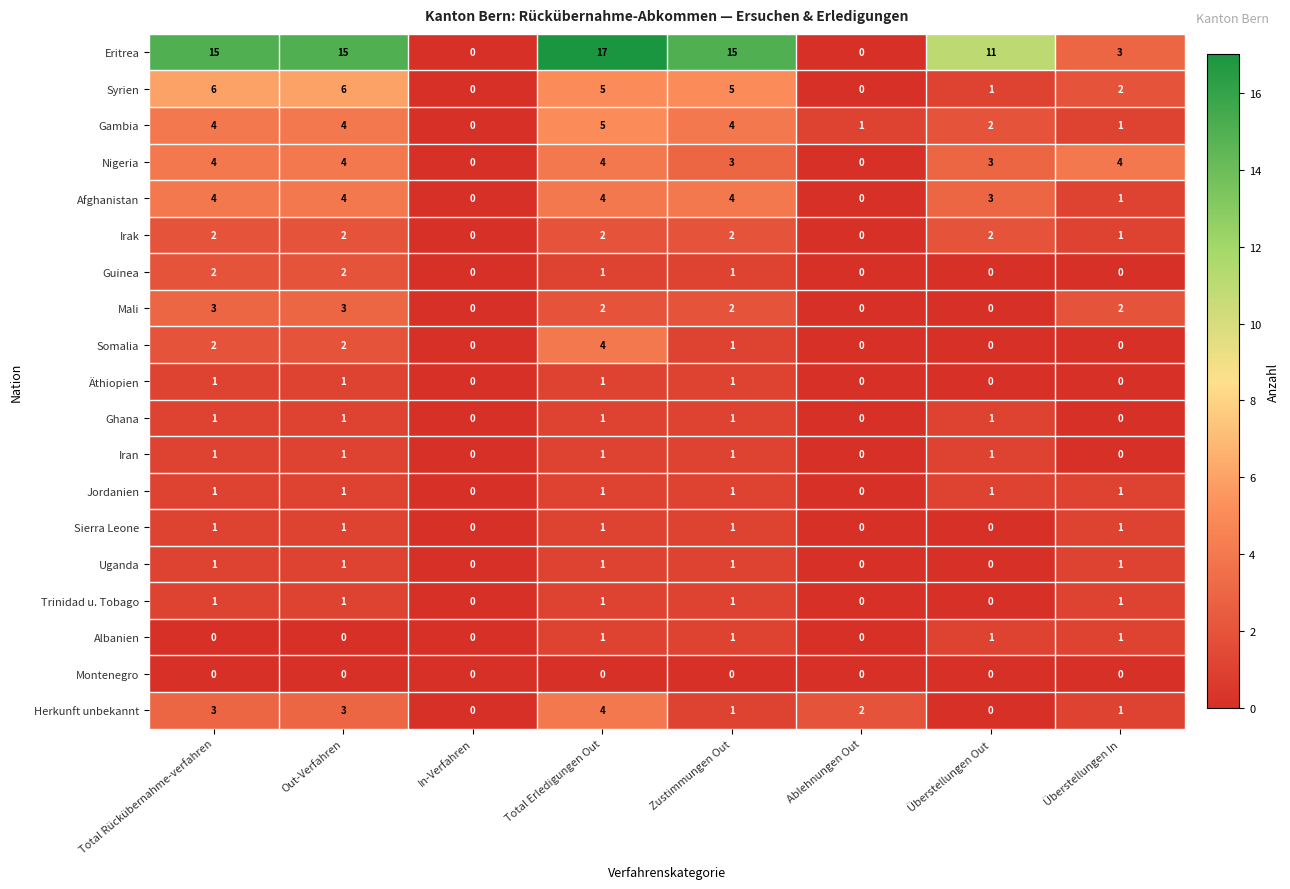

What is the greatest value displayed?

17